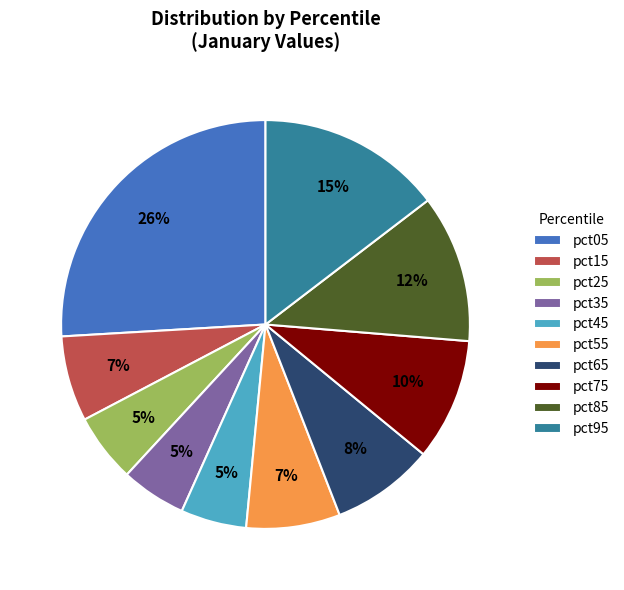

Between pct85 and pct45, which is larger?

pct85